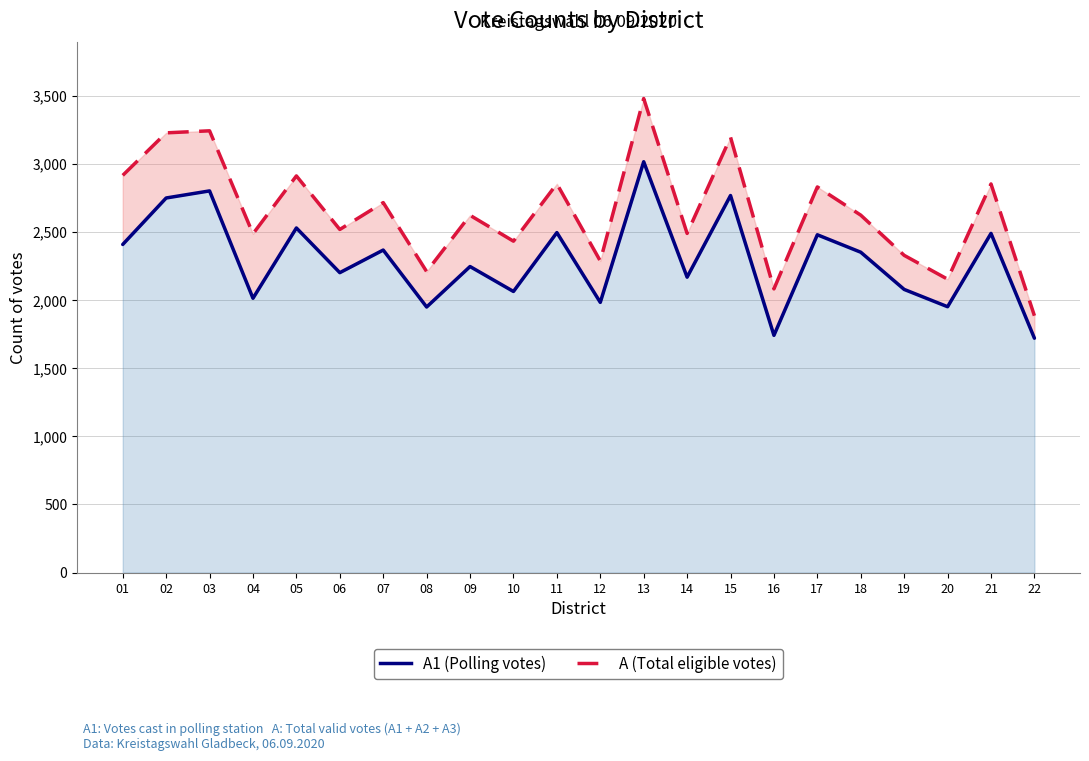

What is the value of the A1 (Polling votes) point at the 9th from the left?

2246